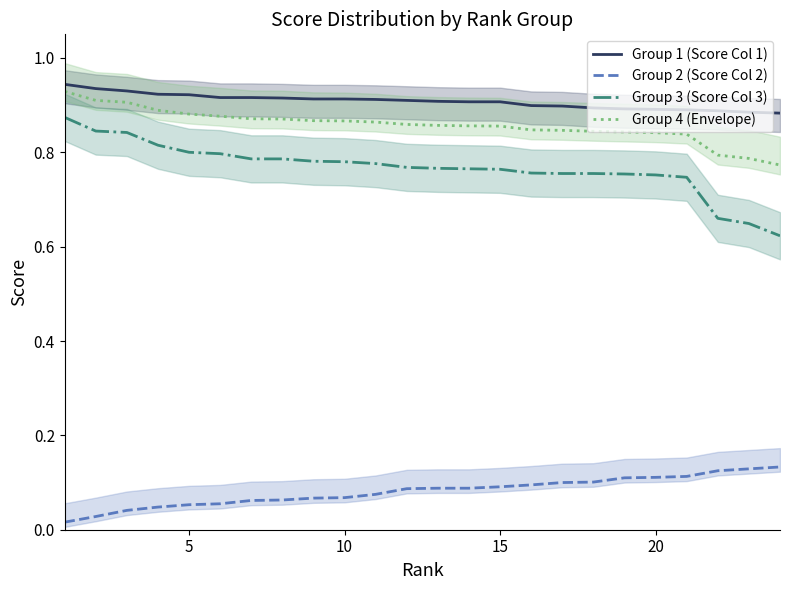

True or false: Group 3 (Score Col 3) and Group 2 (Score Col 2) intersect in this chart.

False